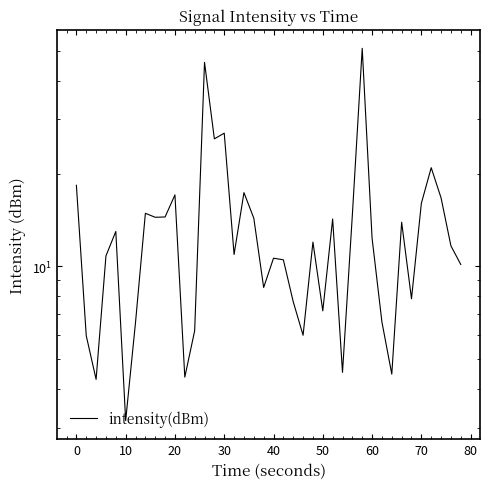

How many values are below 11?

19